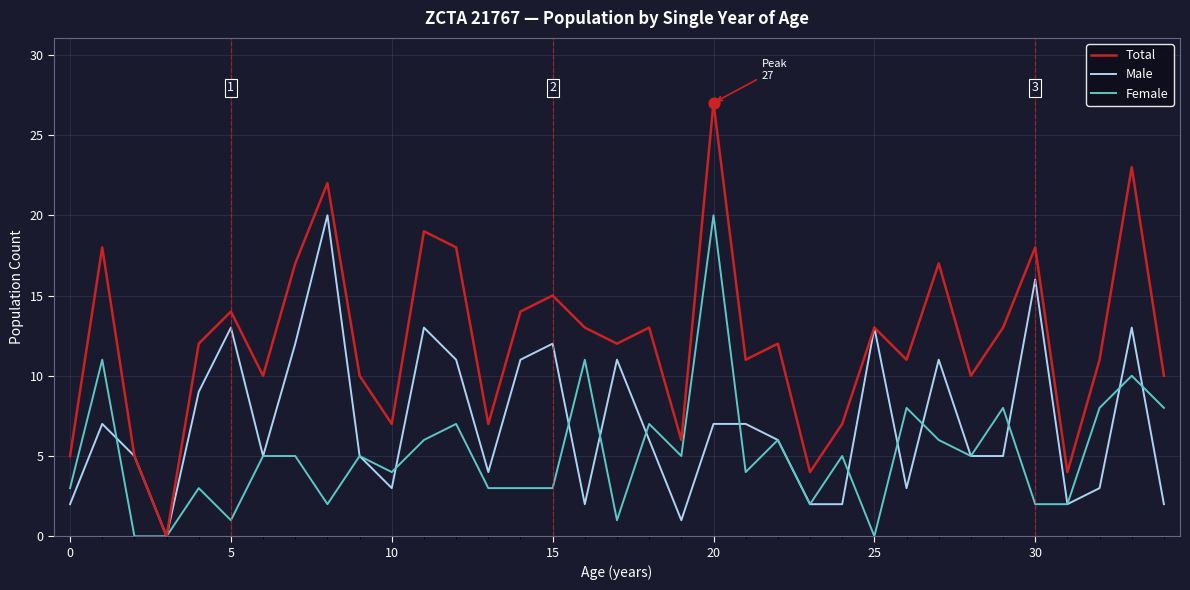

At how many categories does at least one series exceed 25?

1